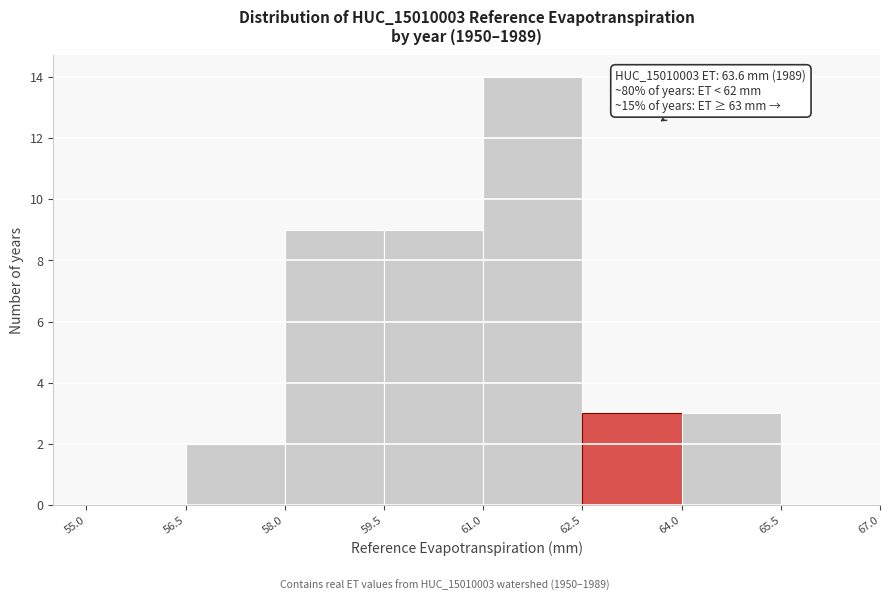

Which range on the x-axis has the tallest bar?

61.0 to 62.5